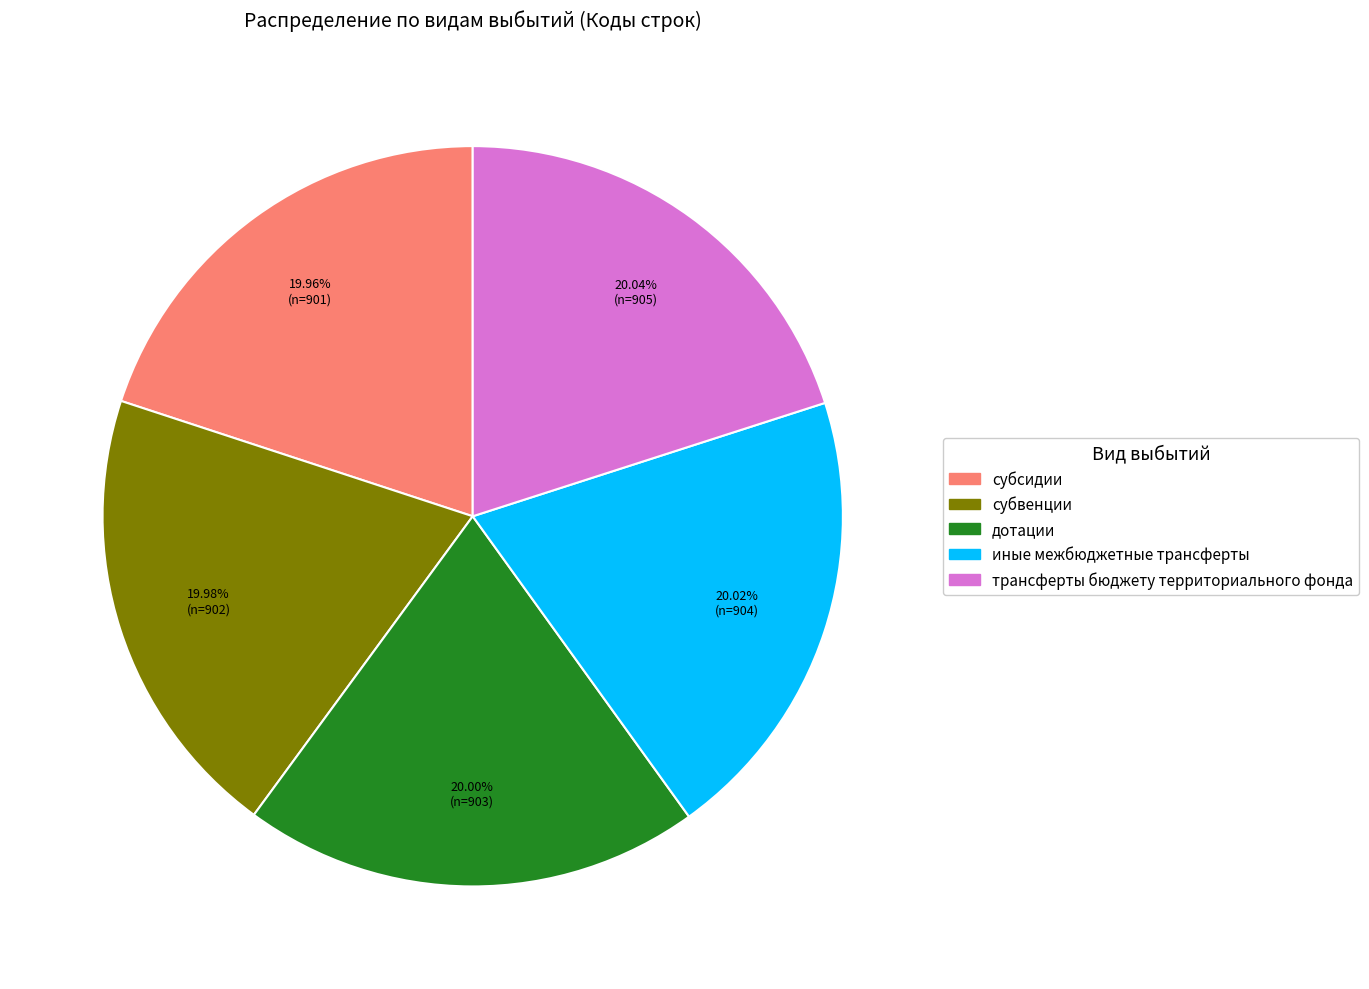

Is the sum of субвенции and трансферты бюджету территориального фонда greater than half?

No